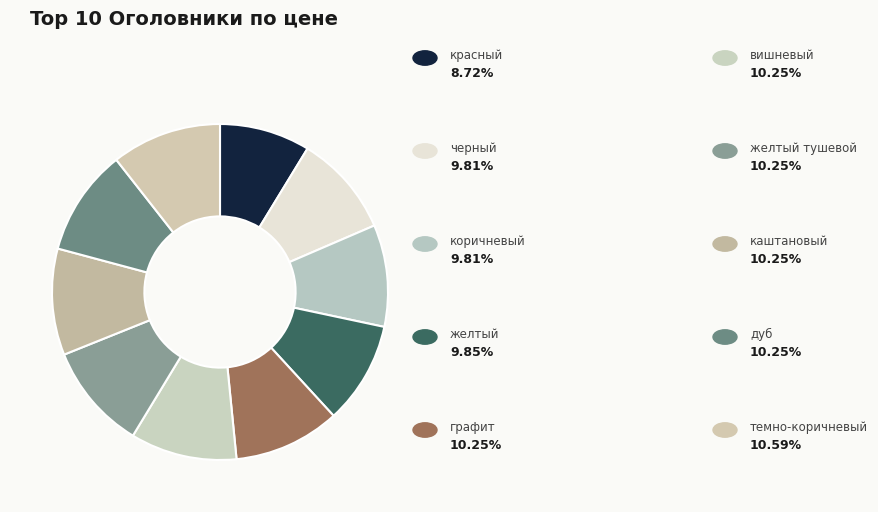

How many slices are in this pie chart?

10